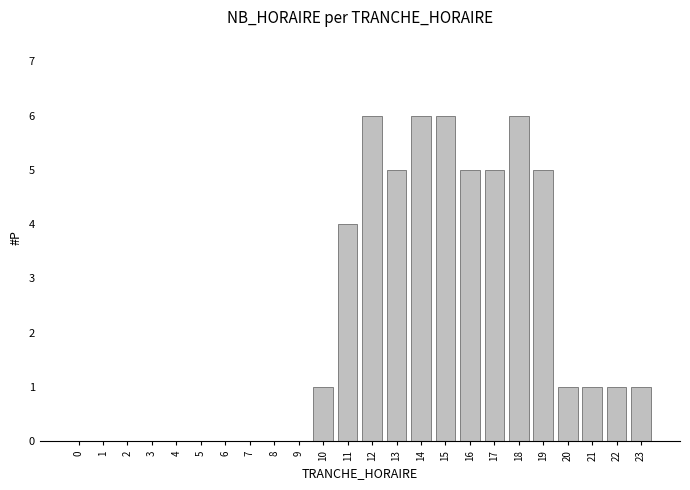

Reading right to left, list all the values displayed in this chart.

23=1	22=1	21=1	20=1	19=5	18=6	17=5	16=5	15=6	14=6	13=5	12=6	11=4	10=1	9=0	8=0	7=0	6=0	5=0	4=0	3=0	2=0	1=0	0=0